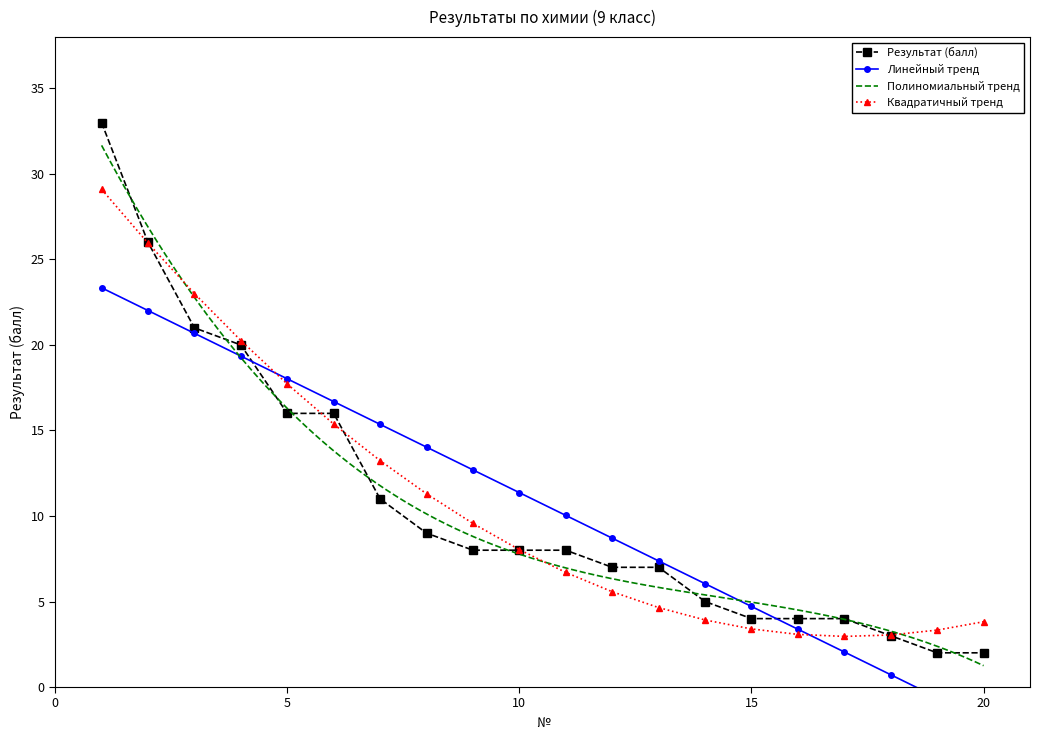

Reading left to right, extract all data points from this chart.

1=33	2=26	3=21	4=20	5=16	6=16	7=11	8=9	9=8	10=8	11=8	12=7	13=7	14=5	15=4	16=4	17=4	18=3	19=2	20=2